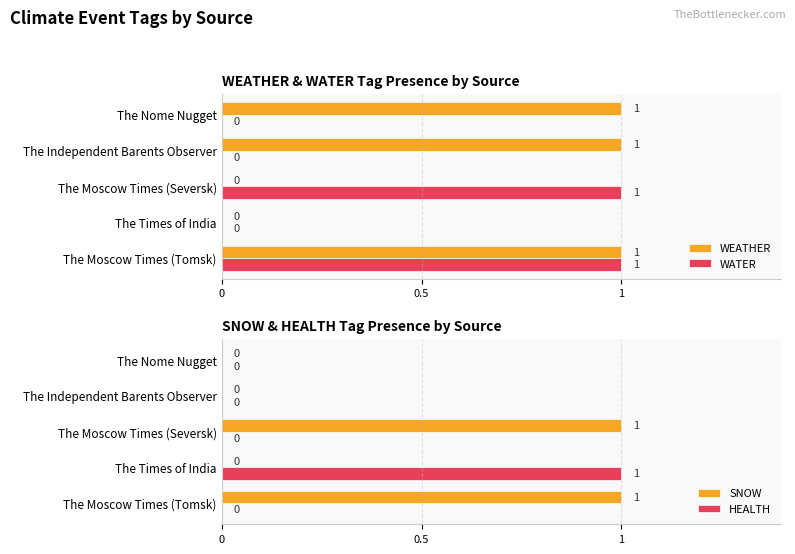

The WEATHER series shows 2 at The Moscow Times (Tomsk). True or false?

False